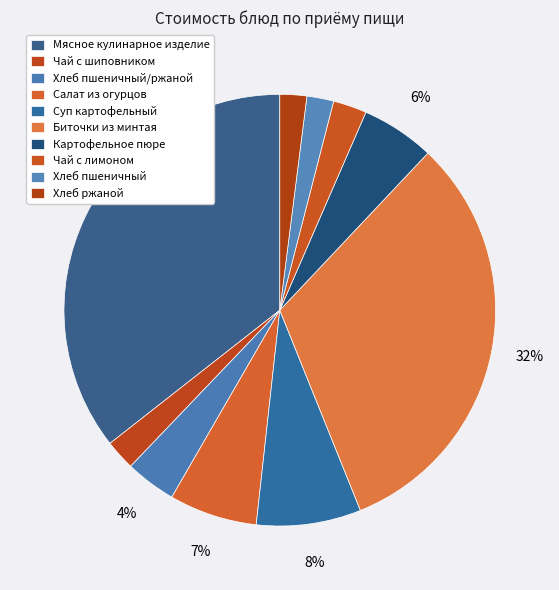

Approximately how many times larger is the value at Хлеб пшеничный compared to Биточки из минтая?

0.1